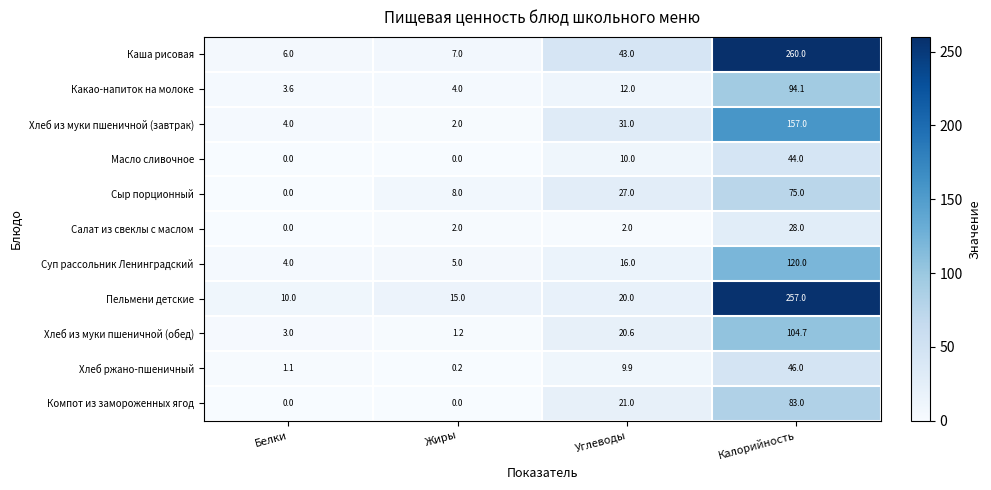

Count the number of data series in this chart.

11